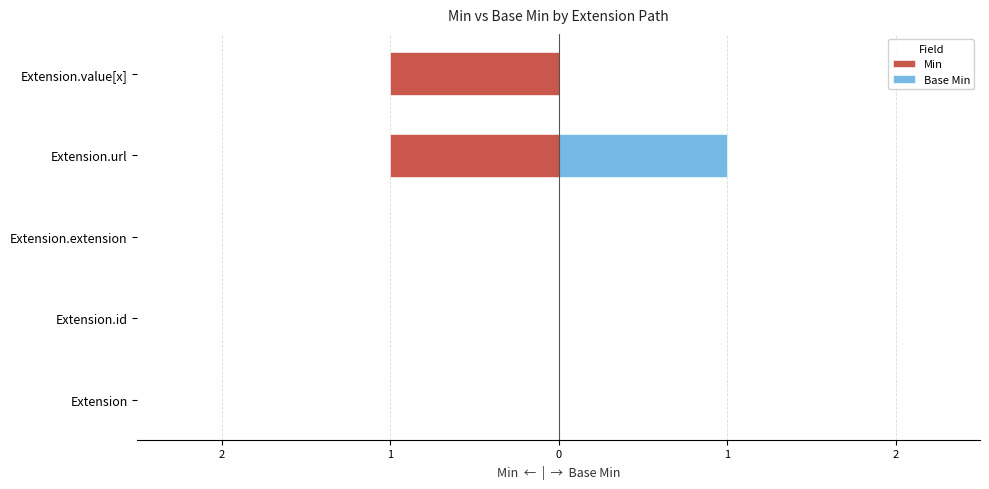

List the series in order of their peak value, lowest first.

Min, Base Min